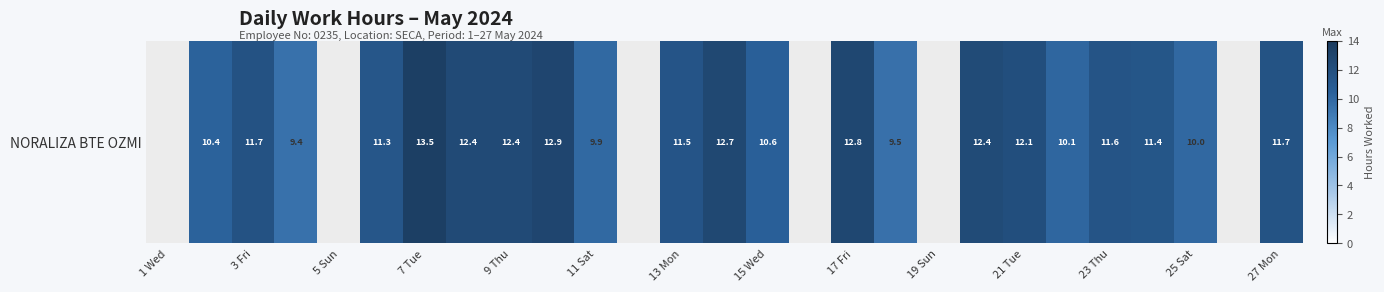

How many values are between 10 and 12?

9